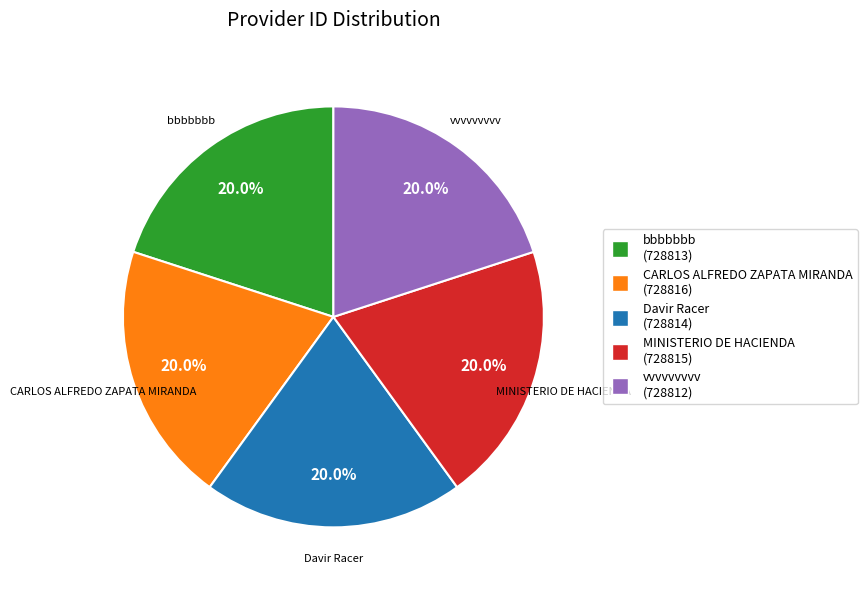

Combined, what portion of the pie is bbbbbbb and Davir Racer?

40.0%